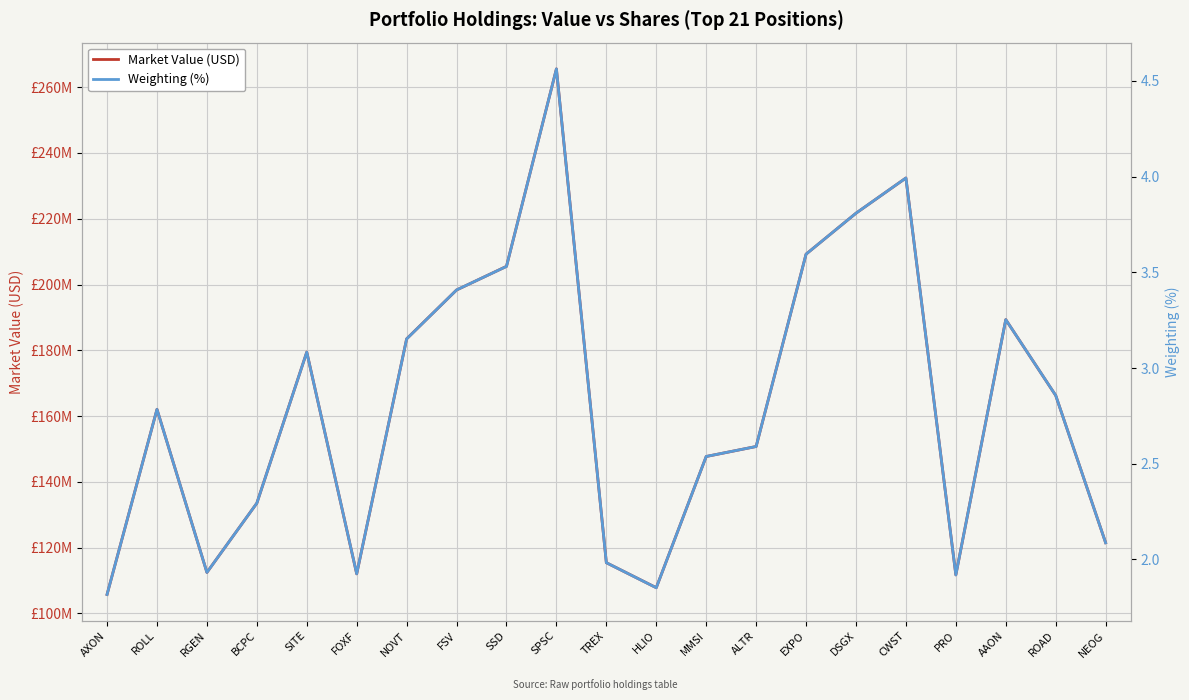

True or false: Weighting (%) and Market Value (USD) intersect in this chart.

False